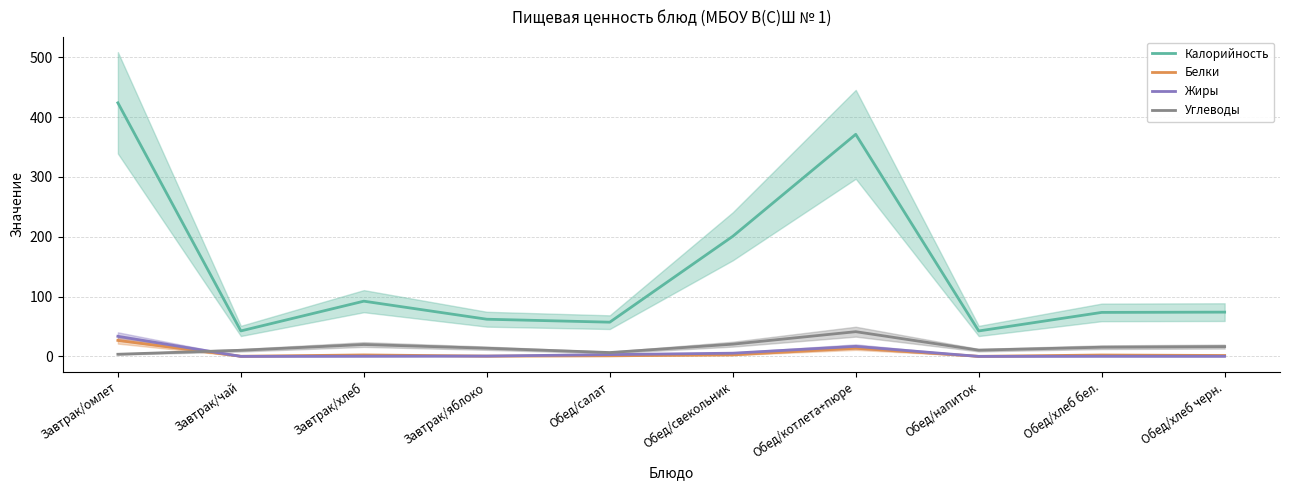

What is the label of the 6th point from the right?

Обед/салат